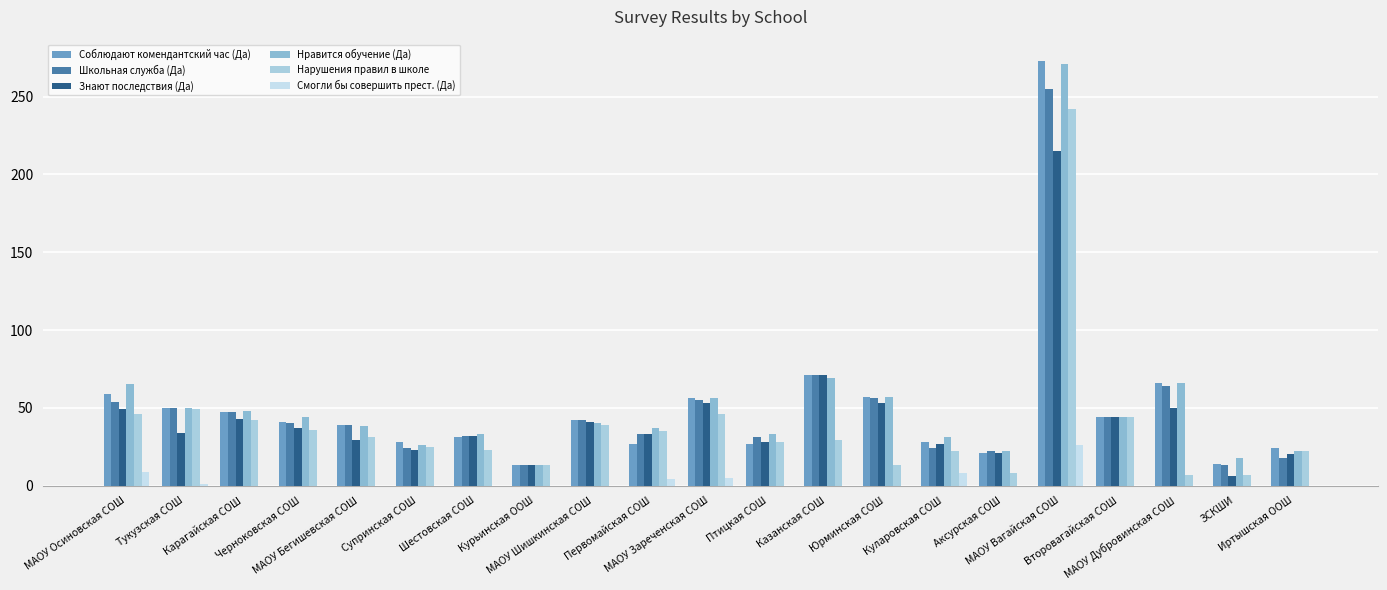

How many data points does each series have?

21